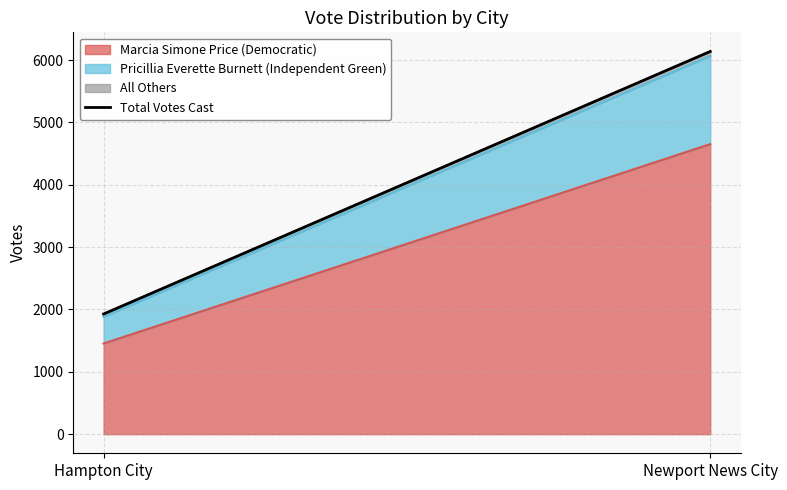

What is the average value?

4032